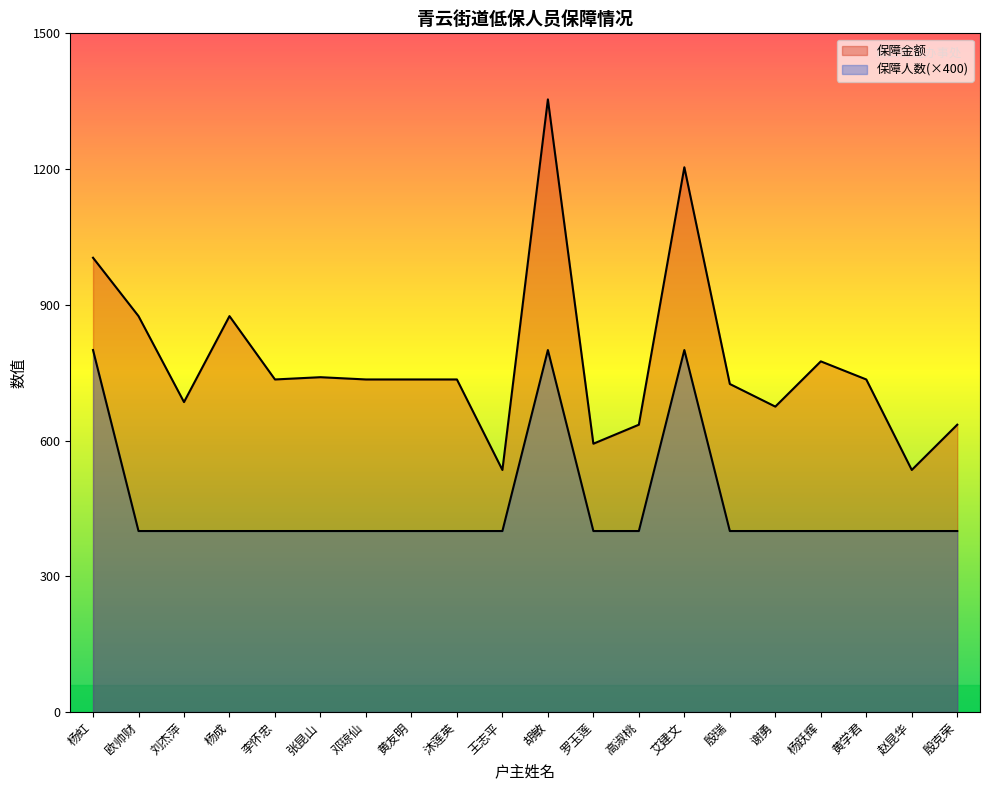

Is the value of 保障金额 at 李怀忠 greater than the value of 保障人数 at 艾建文?

No